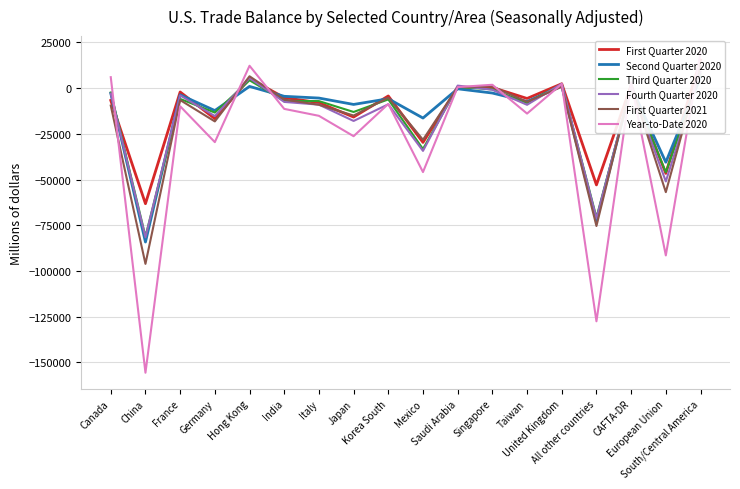

What is the minimum value shown in the chart?

-155737